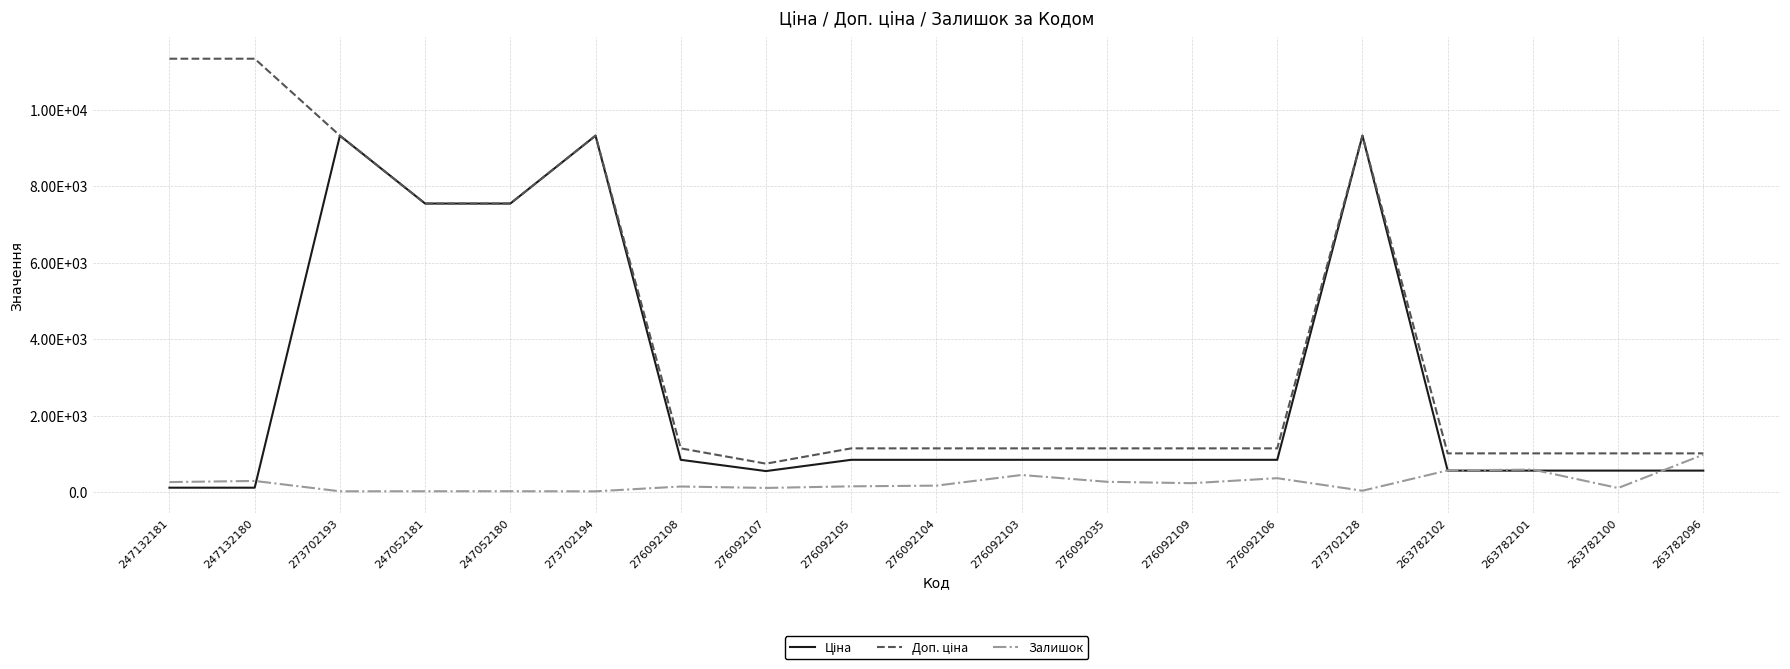

The Доп. ціна series shows 7545.9 at 247052180. True or false?

True